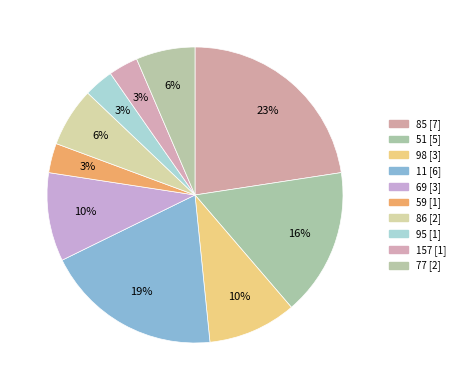

What portion of the pie excludes 85?

77.4%